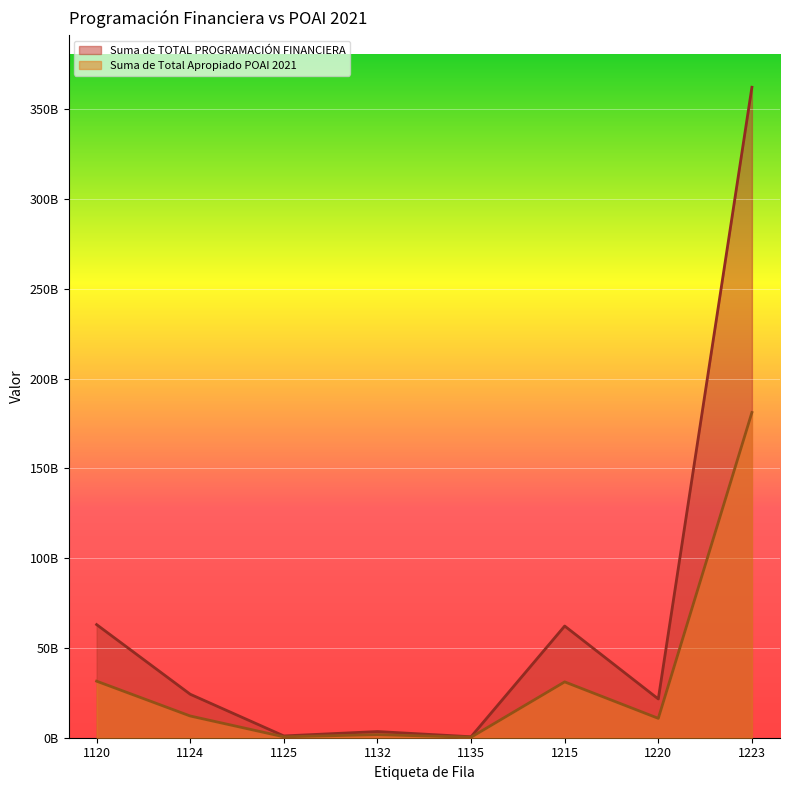

Does the chart display data point markers on the line(s)?

No